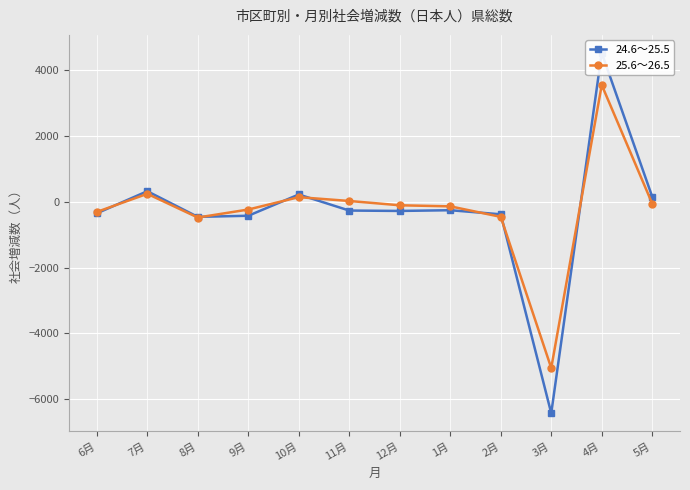

Which series has the widest spread of values?

24.6～25.5